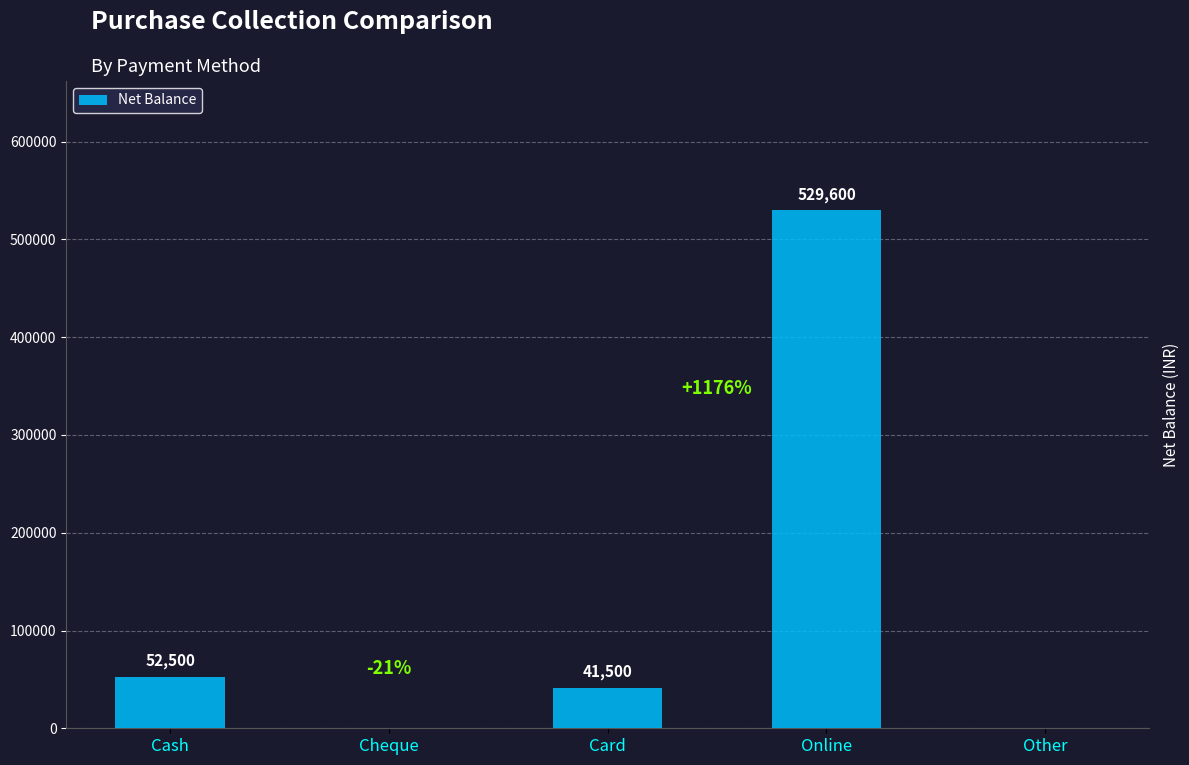

What is the average value?

124720